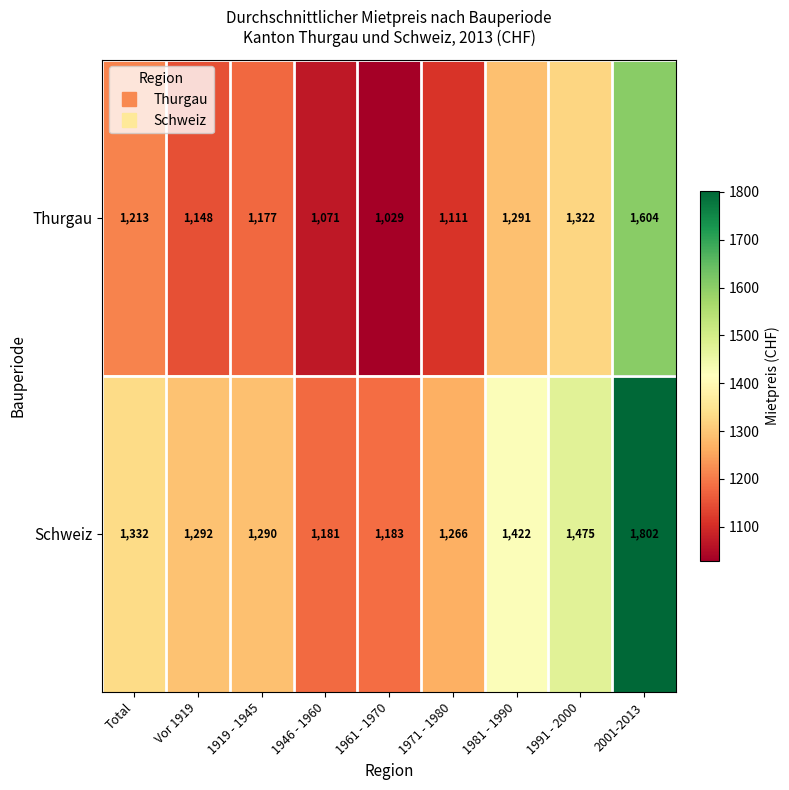

Reading left to right, what are all the values shown in this chart?

Thurgau: Total=1213	Vor 1919=1148	1919 - 1945=1177	1946 - 1960=1071	1961 - 1970=1029	1971 - 1980=1111	1981 - 1990=1291	1991 - 2000=1322	2001-2013=1604
Schweiz: Total=1332	Vor 1919=1292	1919 - 1945=1290	1946 - 1960=1181	1961 - 1970=1183	1971 - 1980=1266	1981 - 1990=1422	1991 - 2000=1475	2001-2013=1802